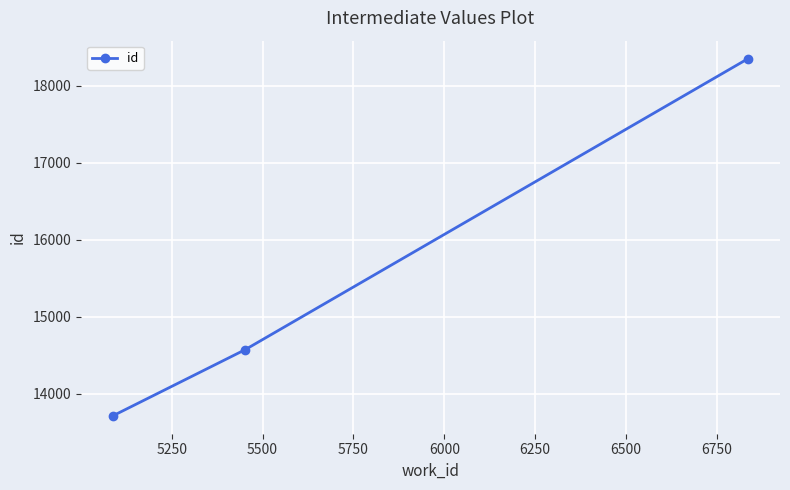

What is the maximum value shown in the chart?

18354